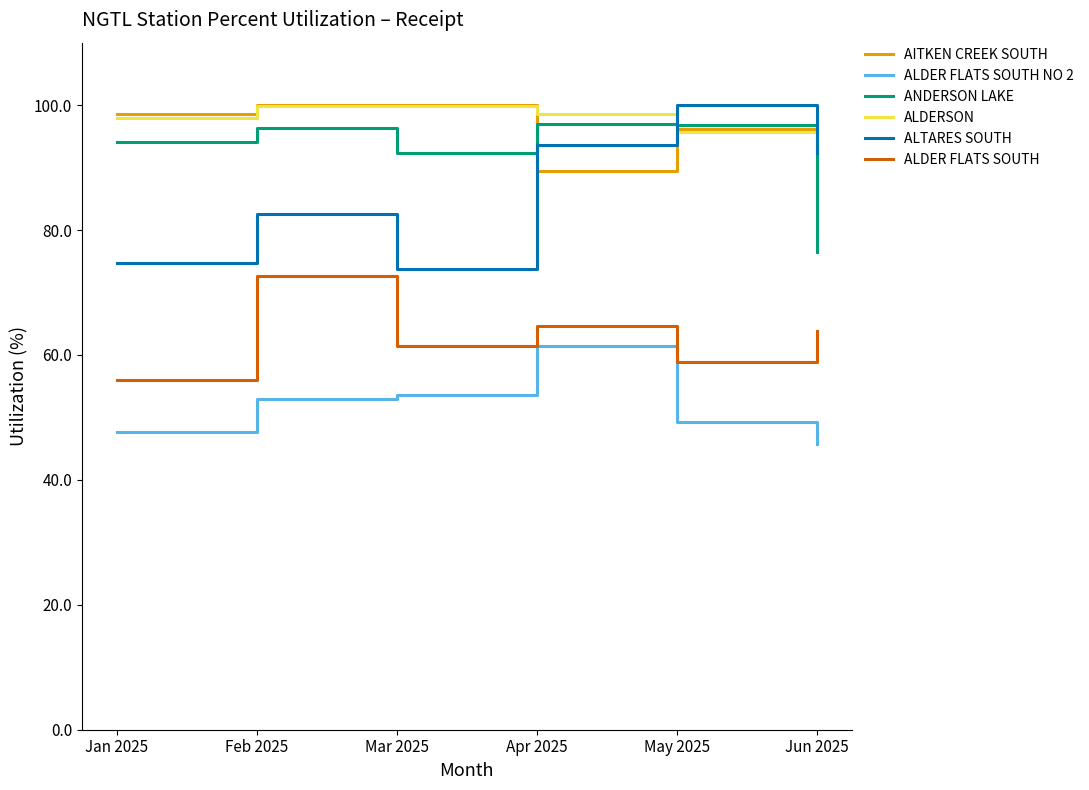

How many categories are shown in the chart?

6